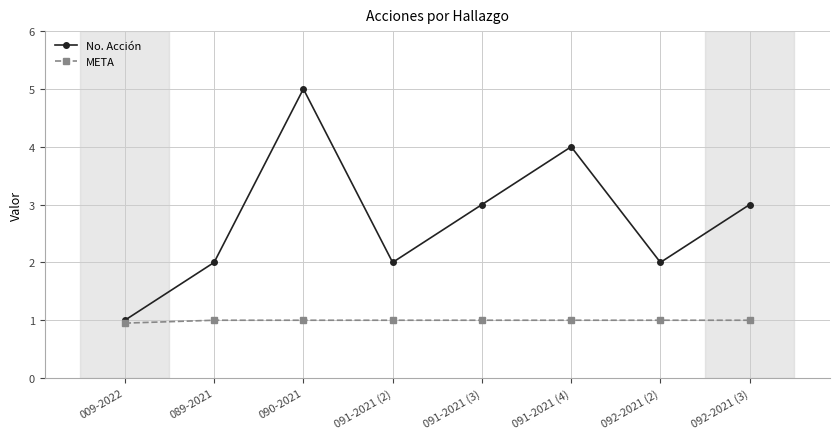

What is the difference between the highest and lowest values at 091-2021 (4)?

3.0